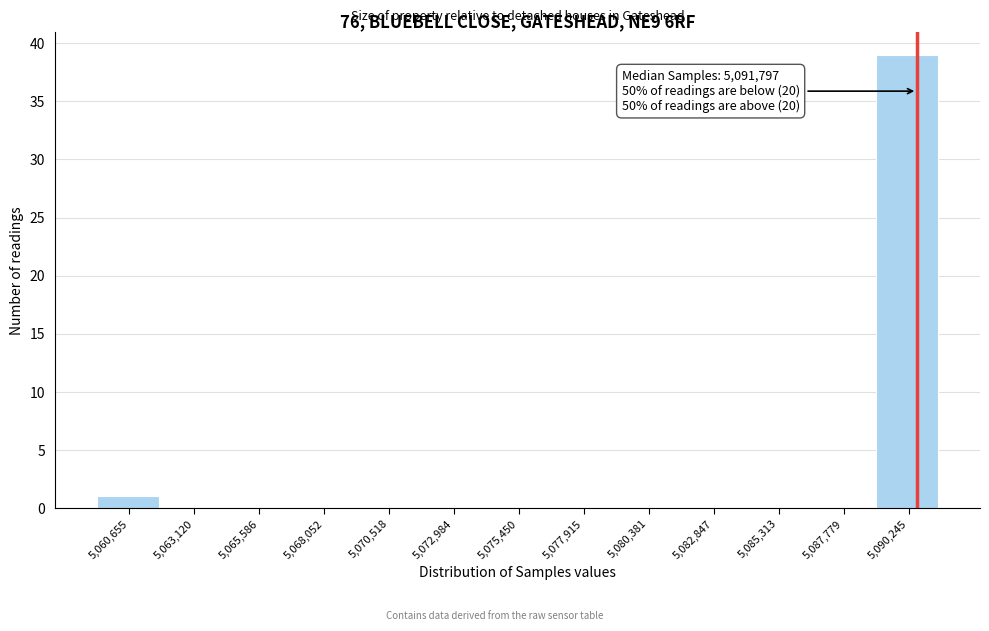

Reading right to left, transcribe all the data shown in this chart.

5,090,245=39	5,087,779=0	5,085,313=0	5,082,847=0	5,080,381=0	5,077,915=0	5,075,450=0	5,072,984=0	5,070,518=0	5,068,052=0	5,065,586=0	5,063,120=0	5,060,655=1